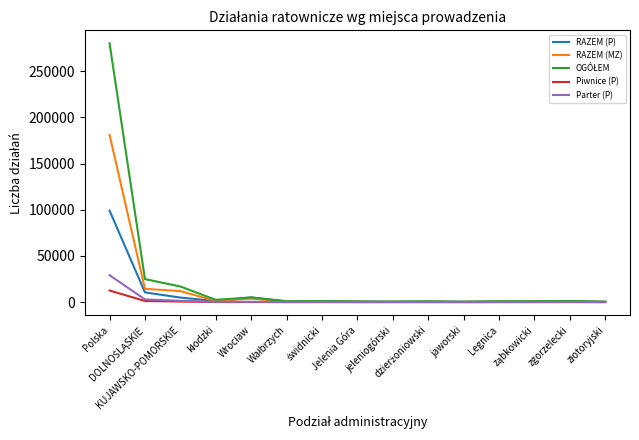

What is the highest value of the Piwnice (P) series?

12631